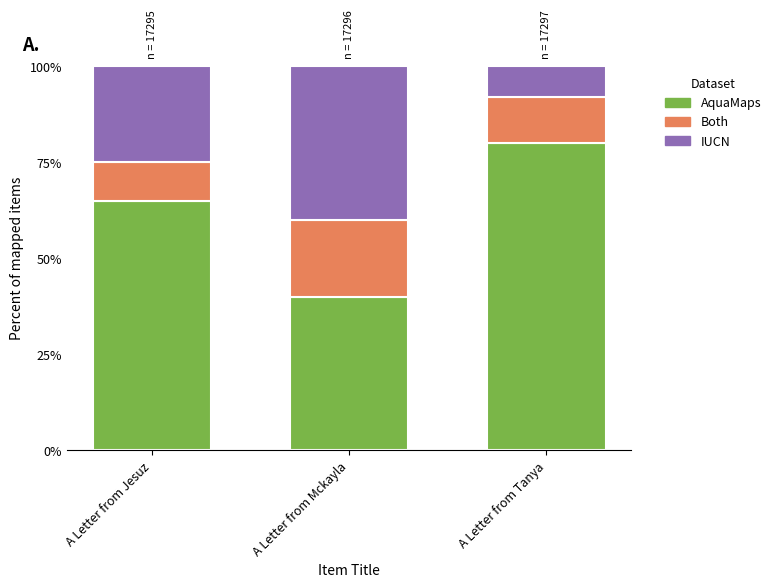

At how many categories does at least one series exceed 0?

3